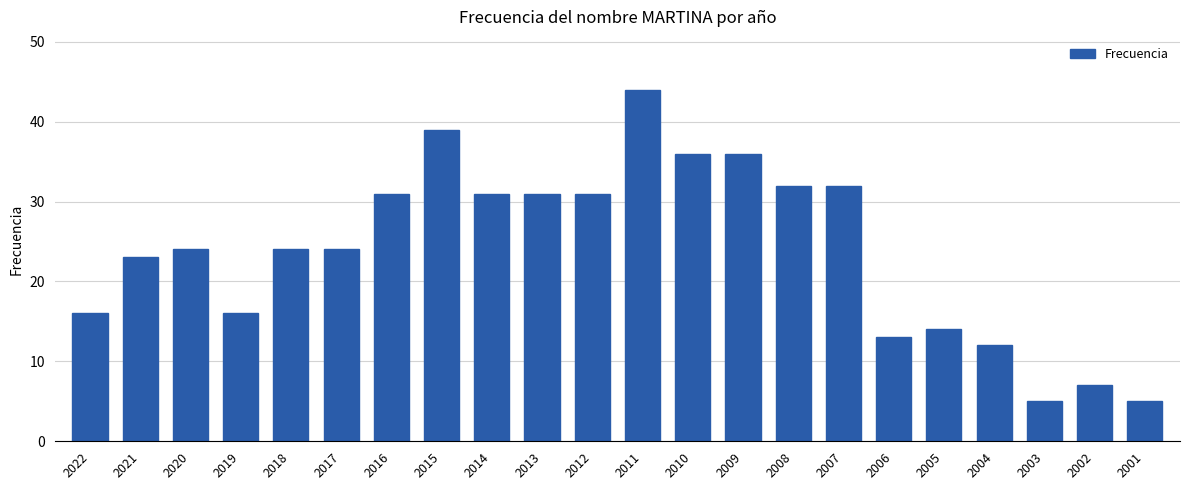

What is the ratio of the value at 2015 to the value at 2003?

7.8